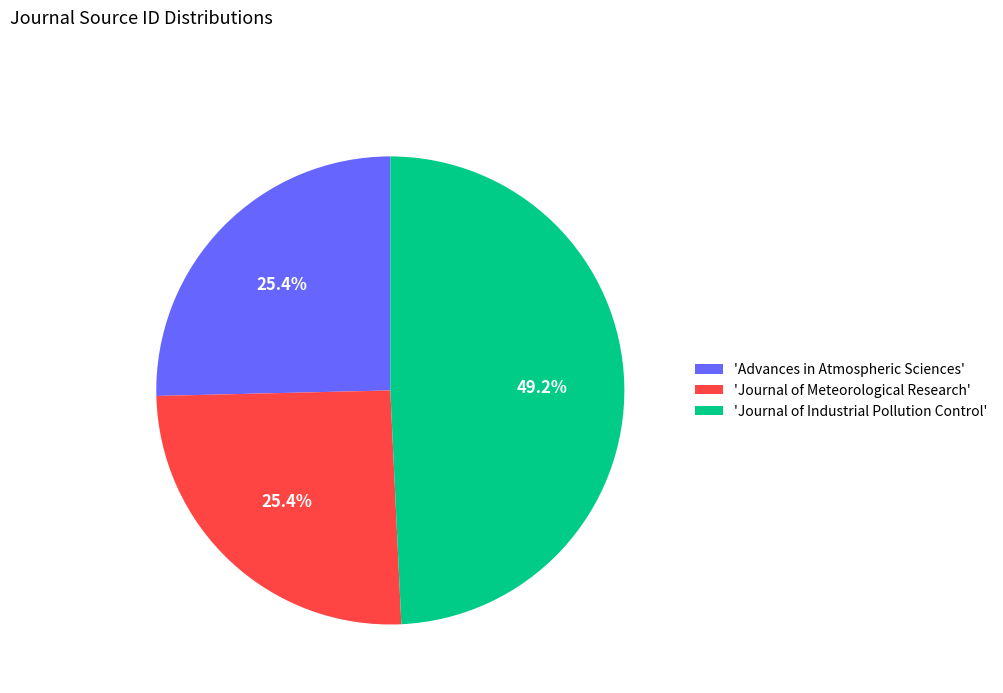

How much of the chart is everything except 'Advances in Atmospheric Sciences'?

74.6%